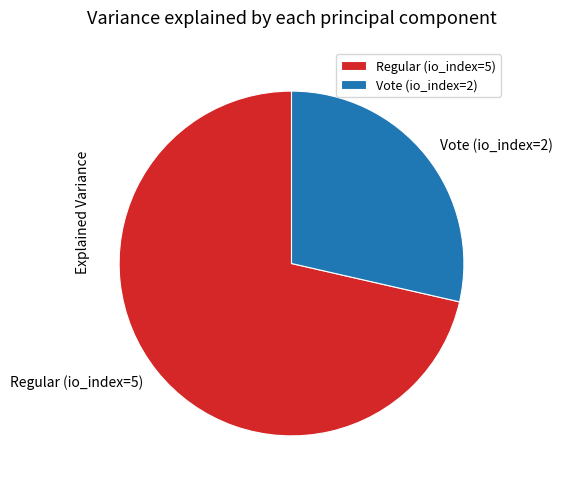

Which slice is the smallest?

Vote (io_index=2)